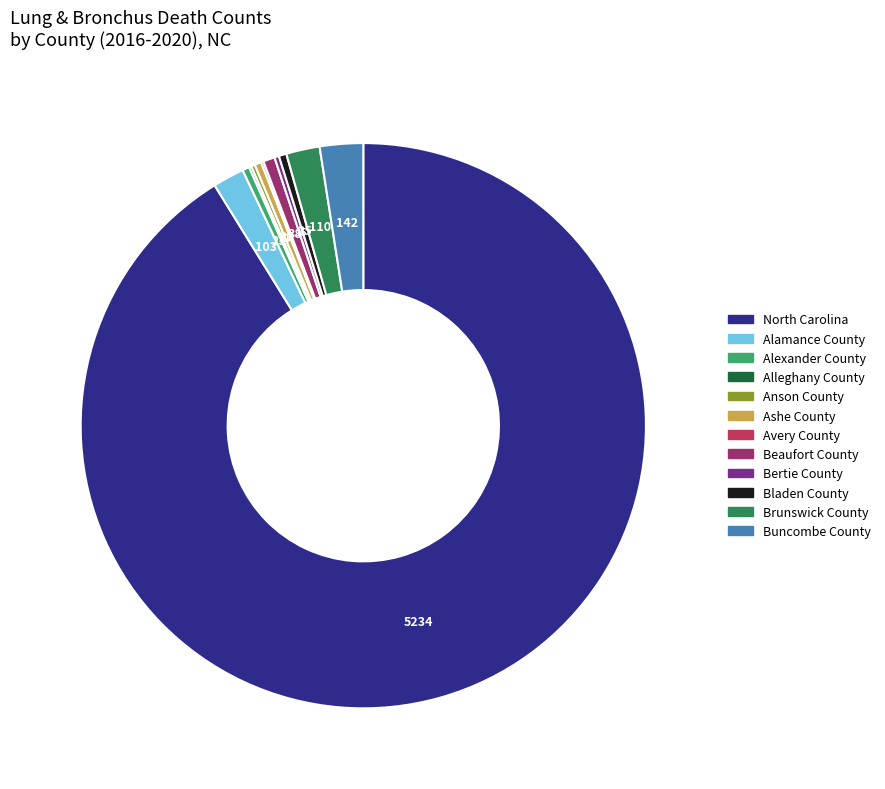

Approximately how many times larger is the value at Alamance County compared to Alexander County?

4.5